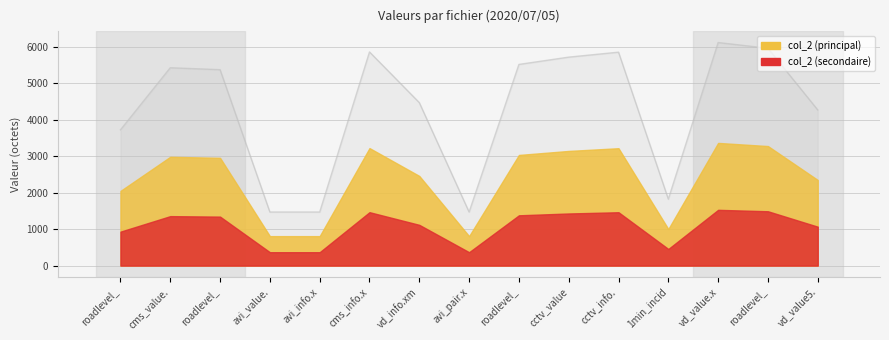

How many interior local valleys (lower than both neighbors) does the data have?

2